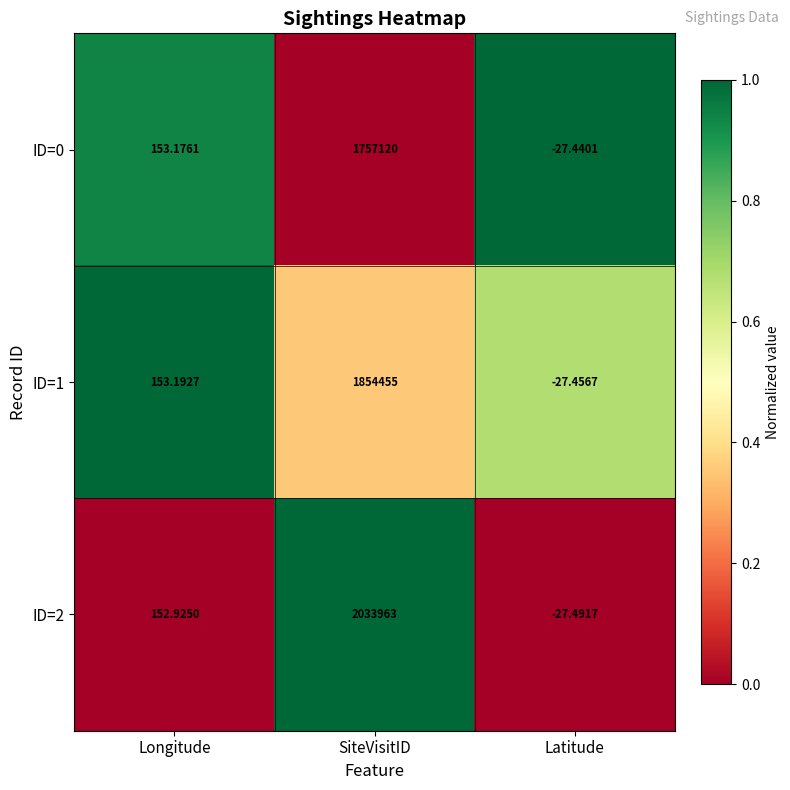

At which category is the sum across all series the highest?

SiteVisitID